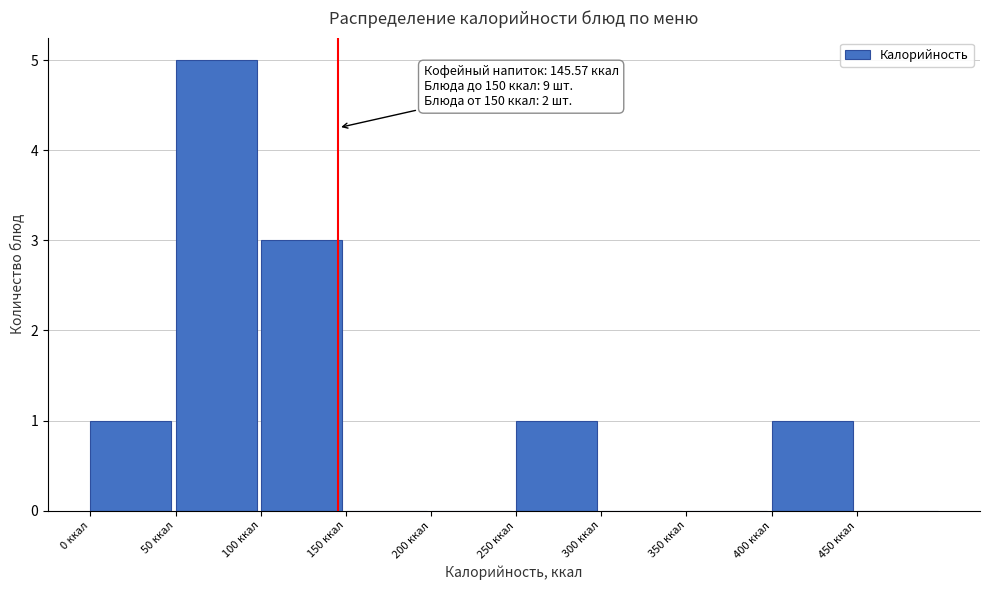

Over which range of the x-axis is the bar tallest?

50 to 100